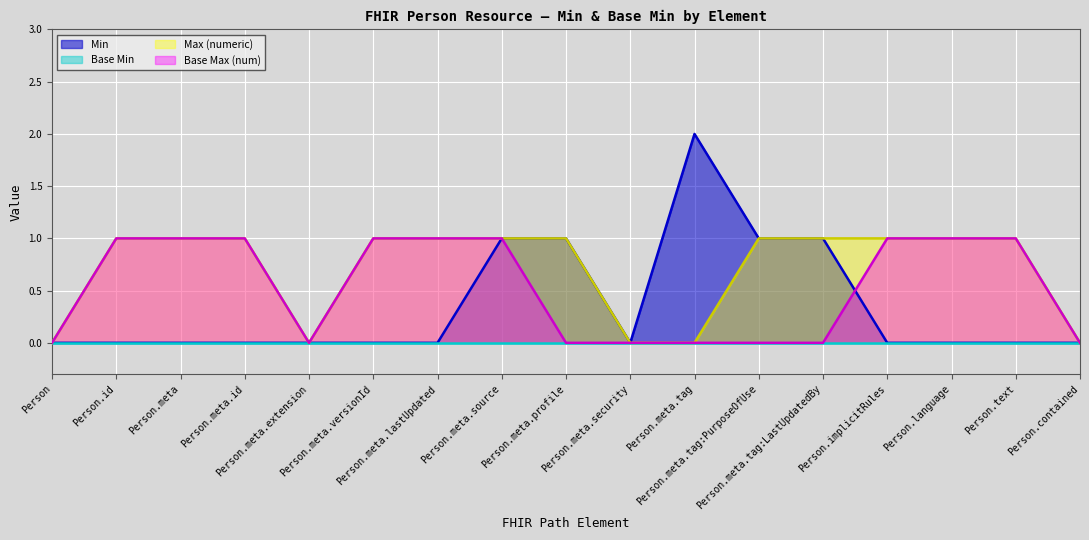

What is the sum of the Base Max (numeric) values at Person.meta.lastUpdated and Person.meta.security?

1